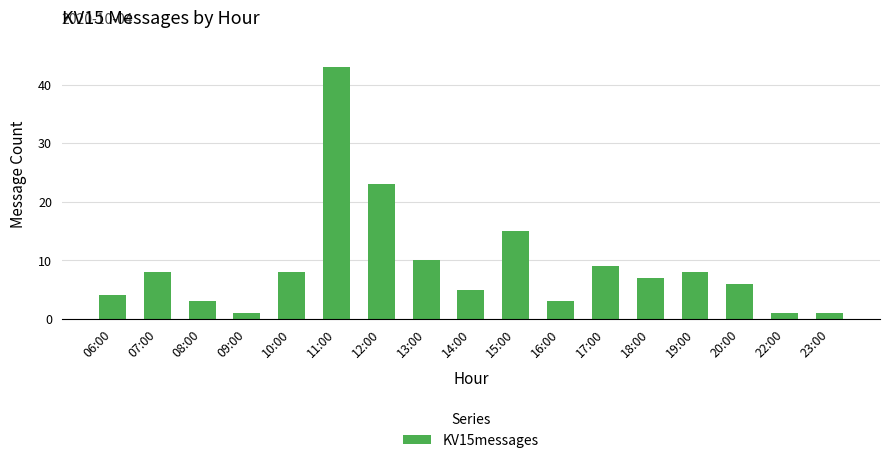

What is the average value?

9